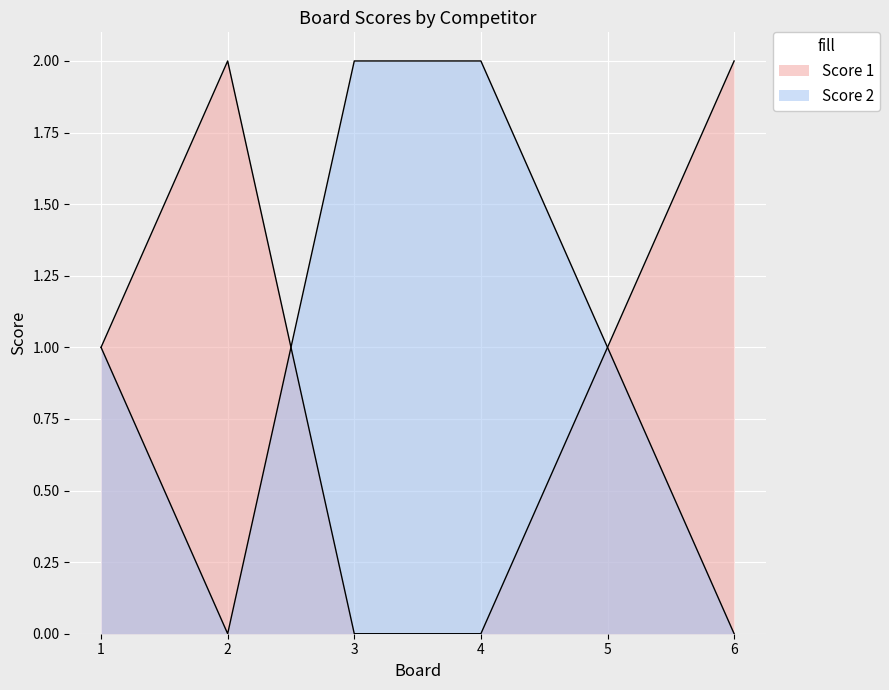

What is the average value of the Score 1 series?

1